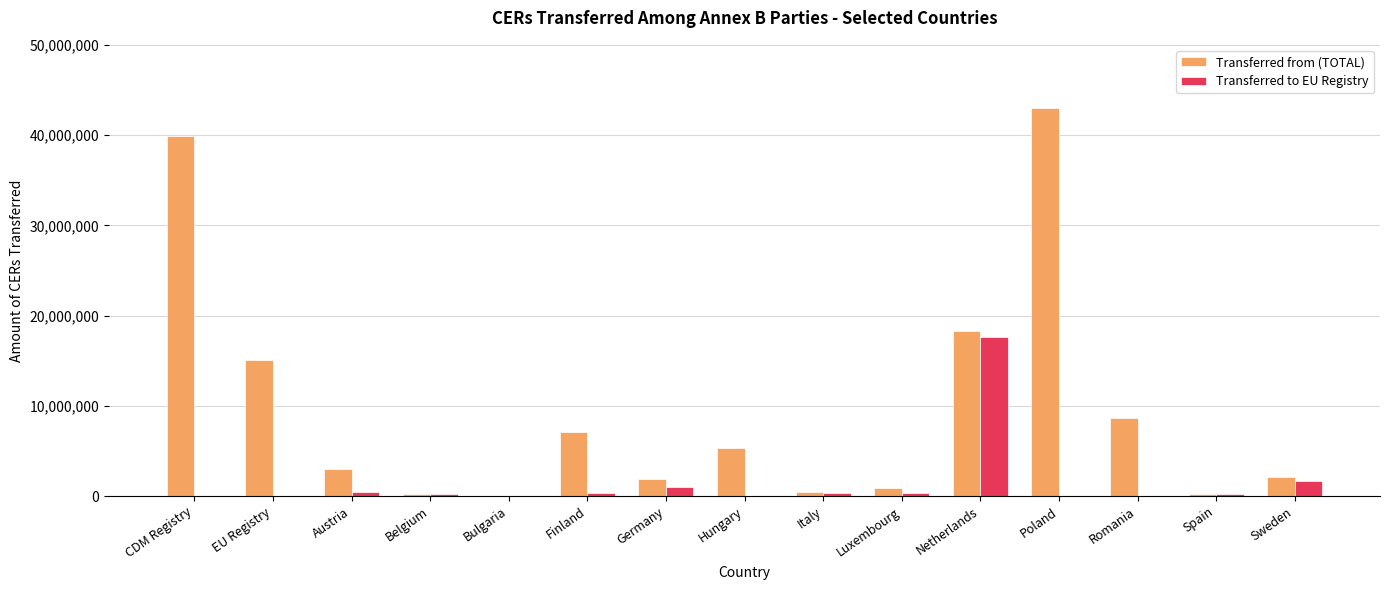

What is the sum of the Transferred from (TOTAL) values at Luxembourg and Finland?

8007388